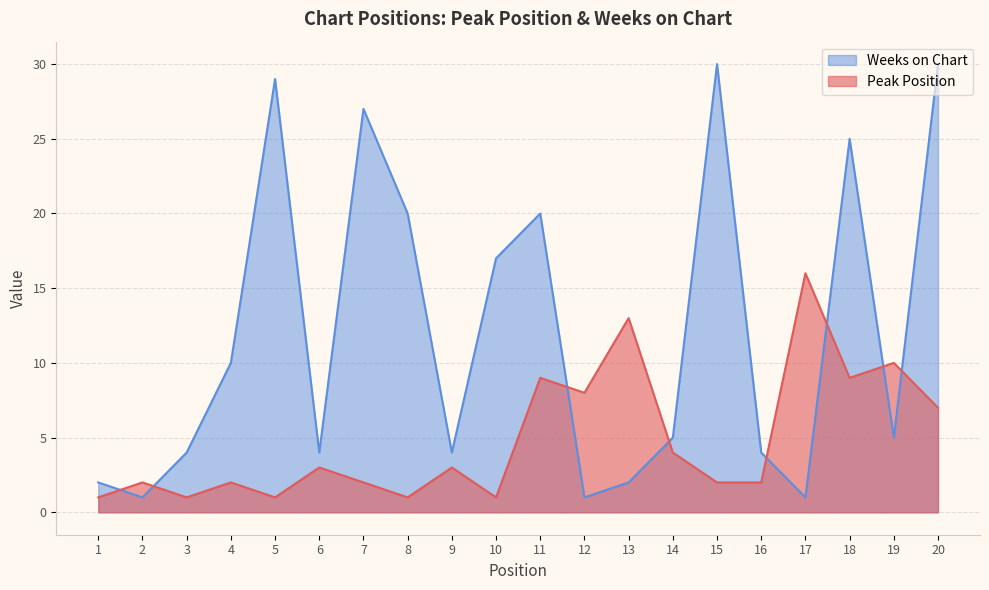

Which category has the highest value in the Peak Position series?

17